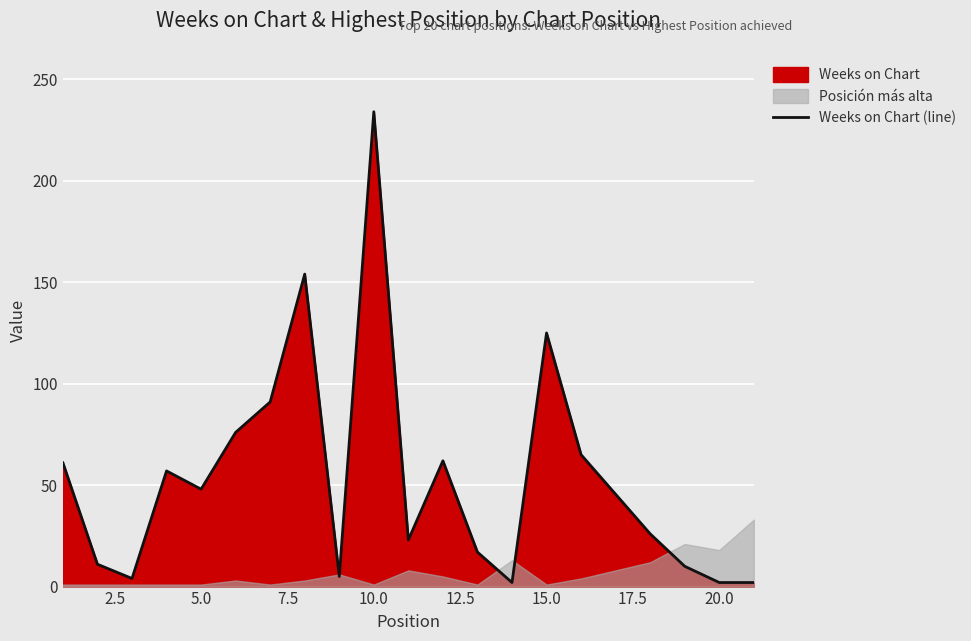

How many lines are shown in the chart?

1